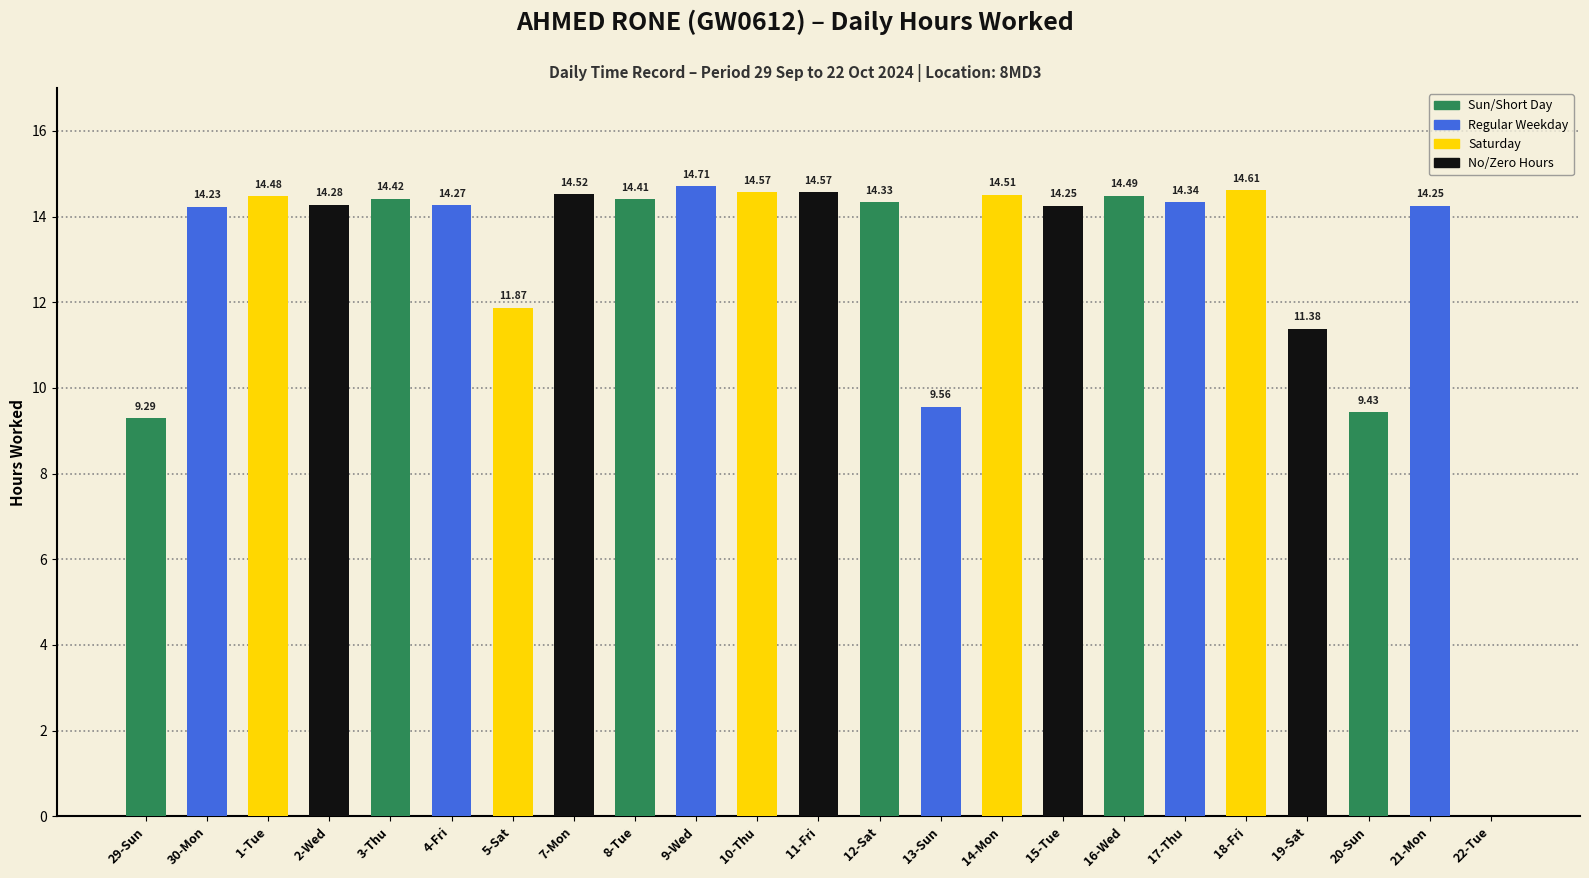

What is the sum of the values at 21-Mon and 1-Tue?

28.7